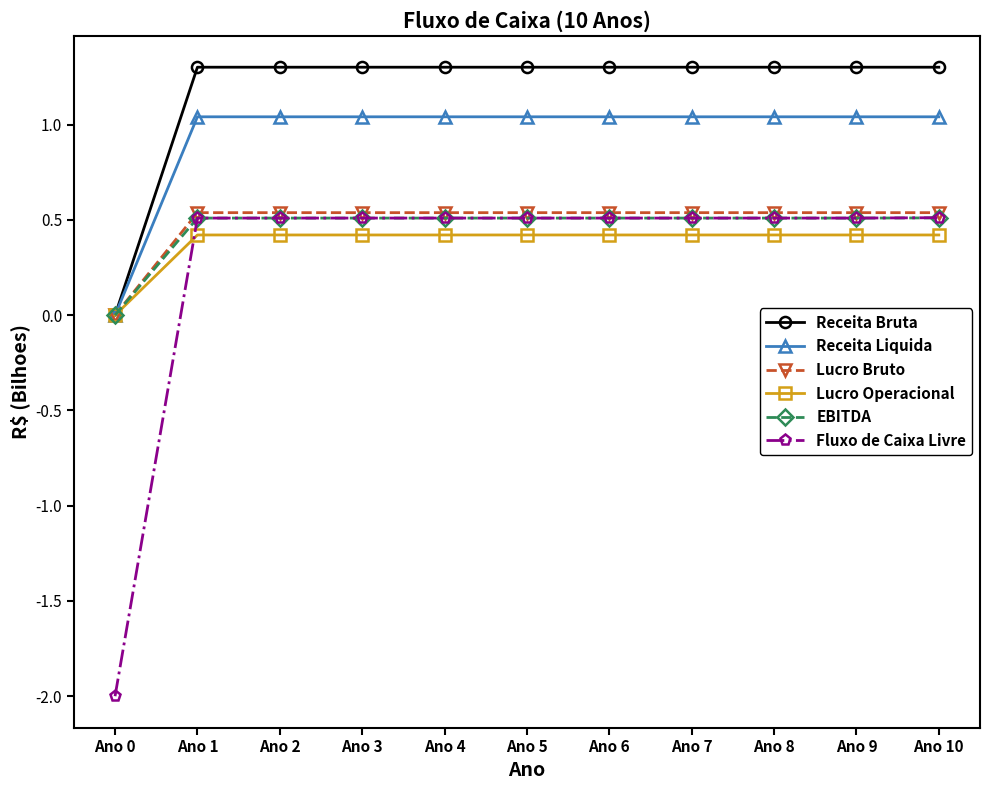

What is the total value across all series at Ano 10?

4.3